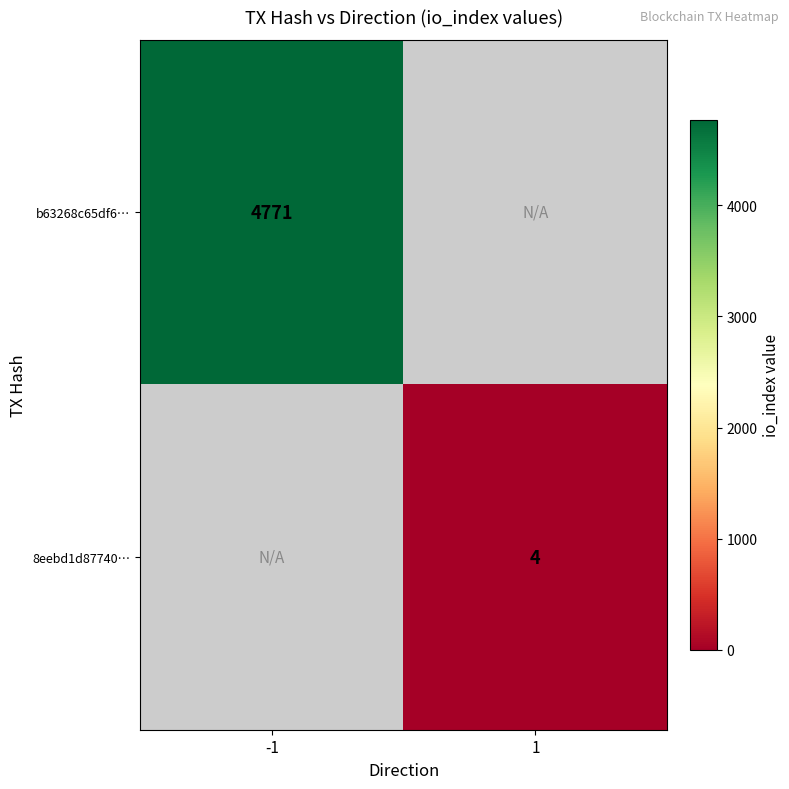

The value of 8eebd1d87740… at 1 is 4. True or false?

True